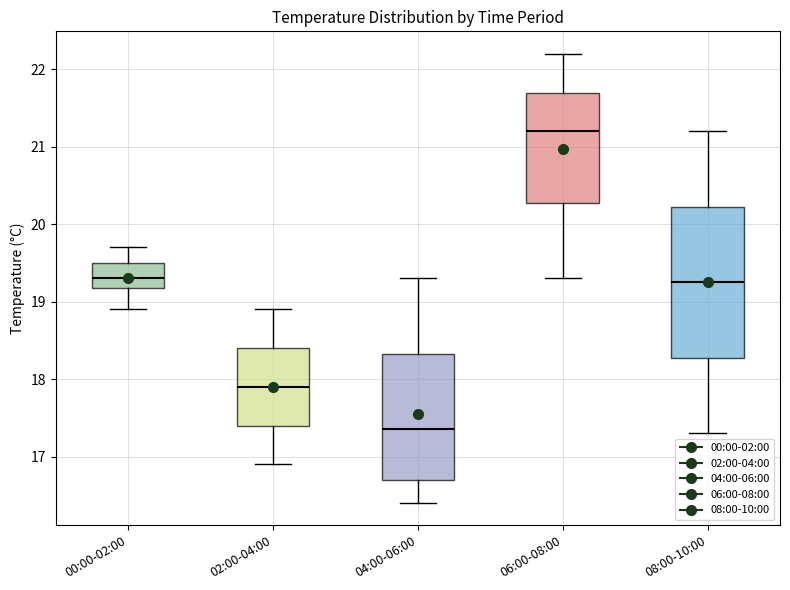

Which box is the tallest, from its lower edge to its upper edge?

08:00-10:00